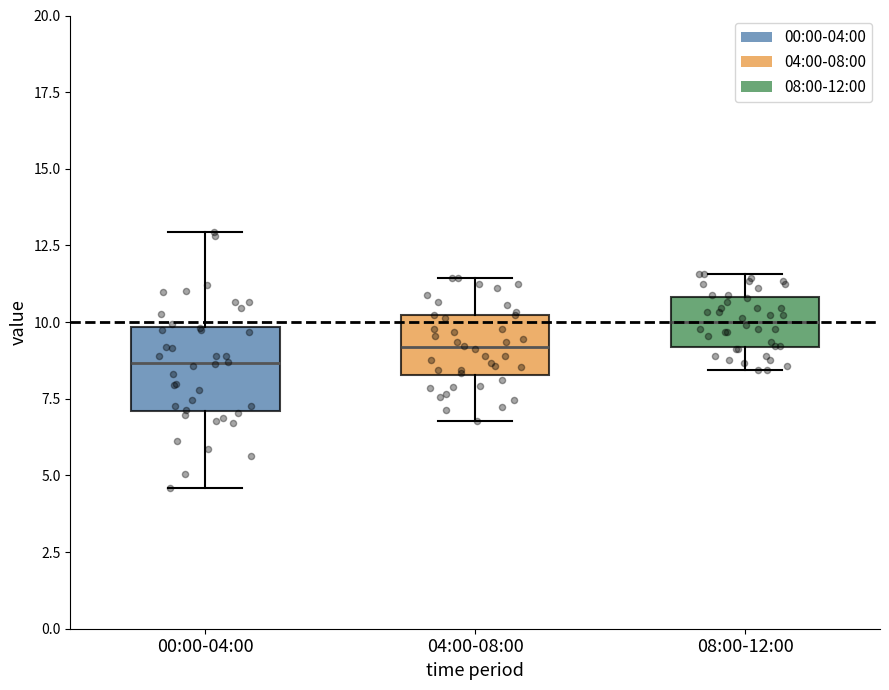

Where does the median line of the box for 08:00-12:00 sit on the y-axis? The values are not printed on the chart, so give them approximately, as read against the axis.

10.0